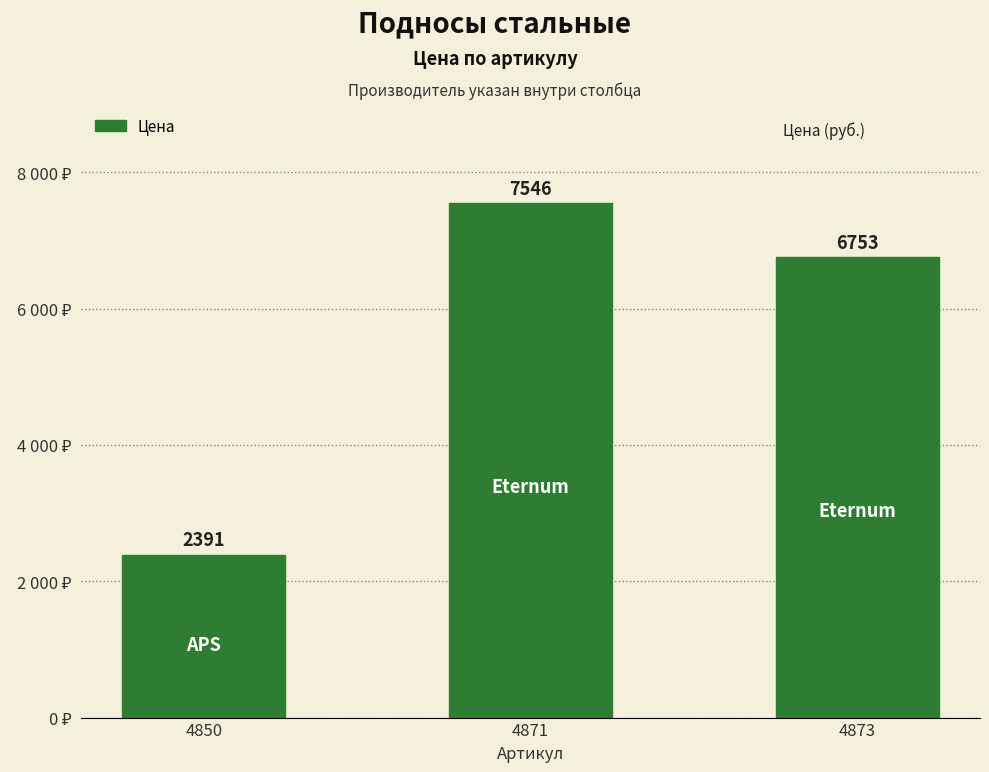

Reading left to right, what are all the values shown in this chart?

4850=2391	4871=7546	4873=6753